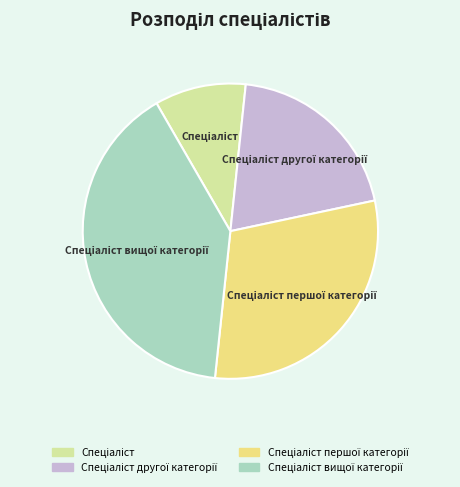

Does any single category account for the majority?

No